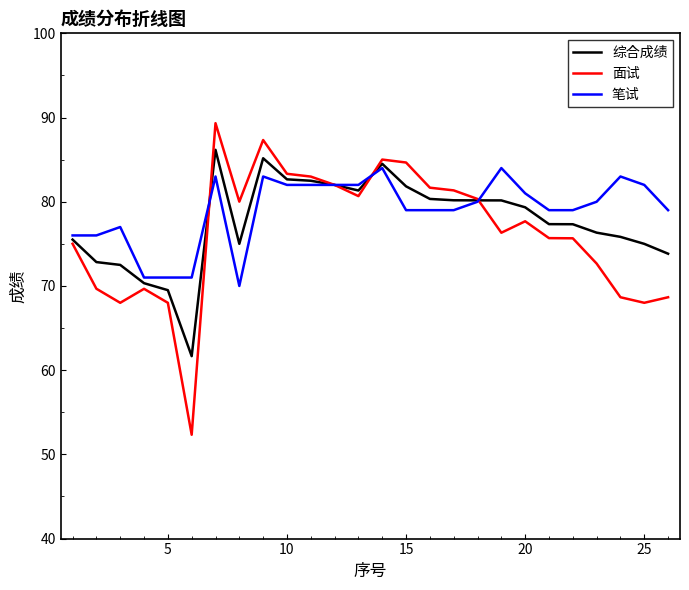

Rank the series by their average value, from highest to lowest.

笔试, 综合成绩, 面试